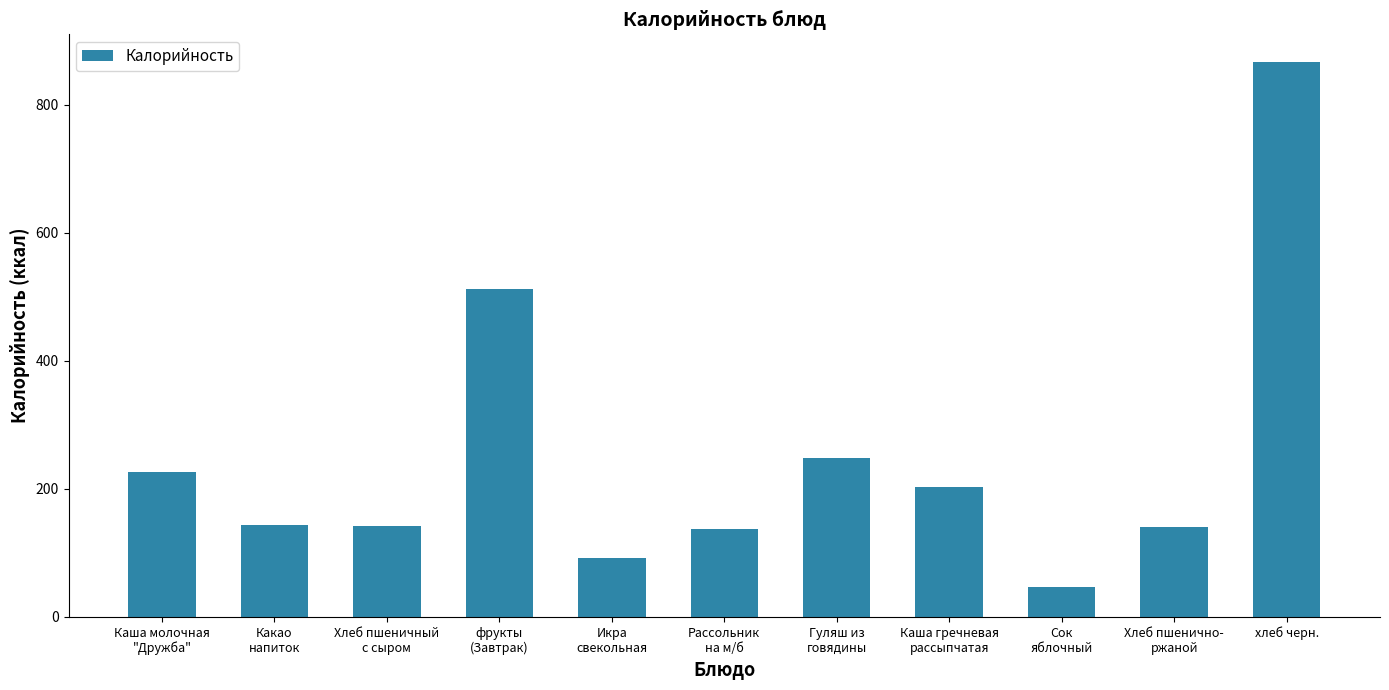

What is the sum of the values at Хлеб пшенично-
ржаной and Какао
напиток?

285.0